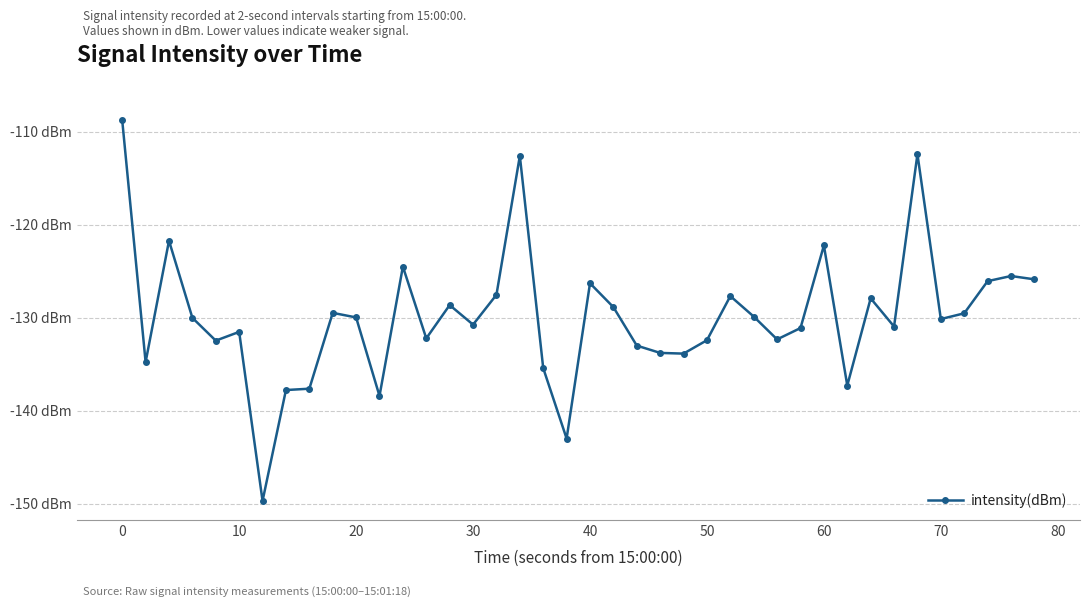

What is the sum of all values?

-5194.3